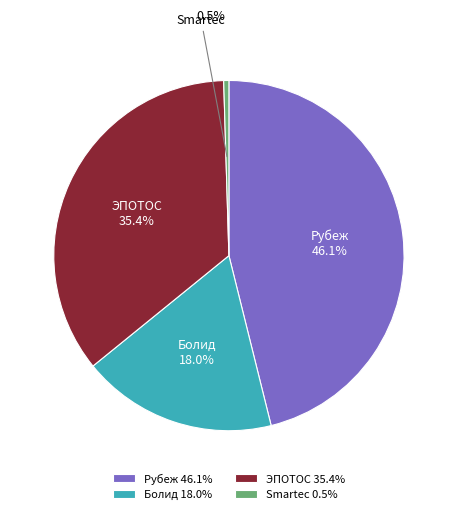

To the nearest percent, what is the average slice percentage?

25%